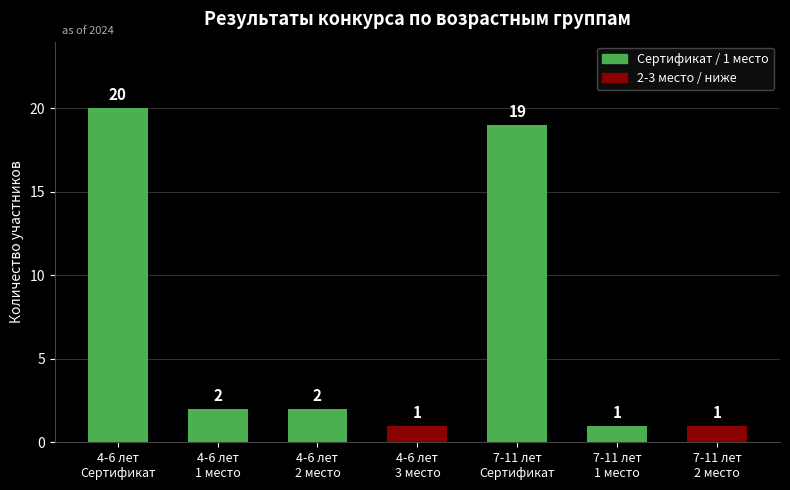

What is the value of the 7th bar from the left?

1